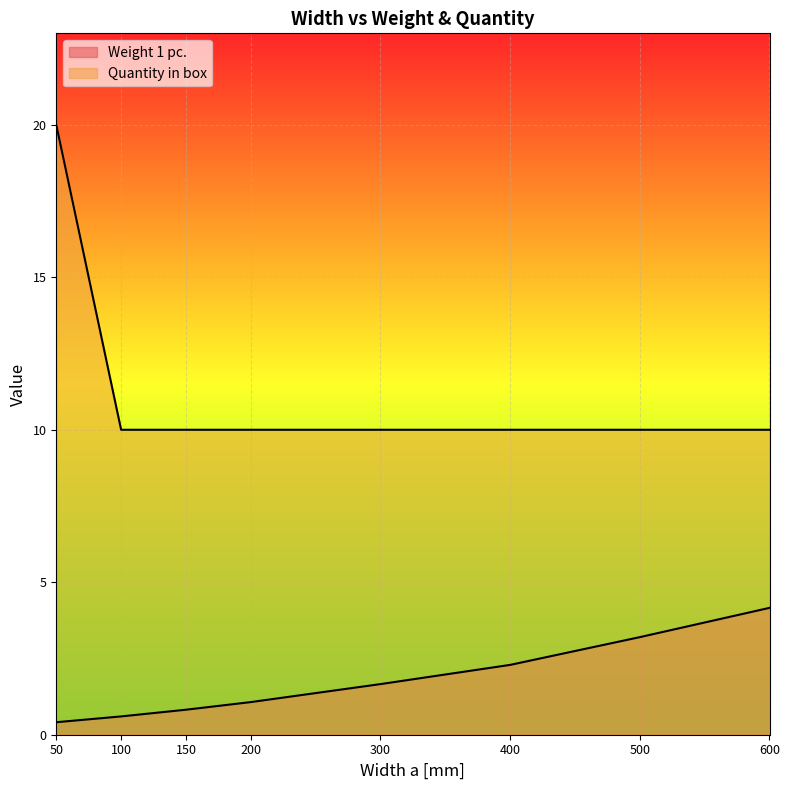

What is the difference between the maximum and second lowest values in the Quantity in box series?

10.0